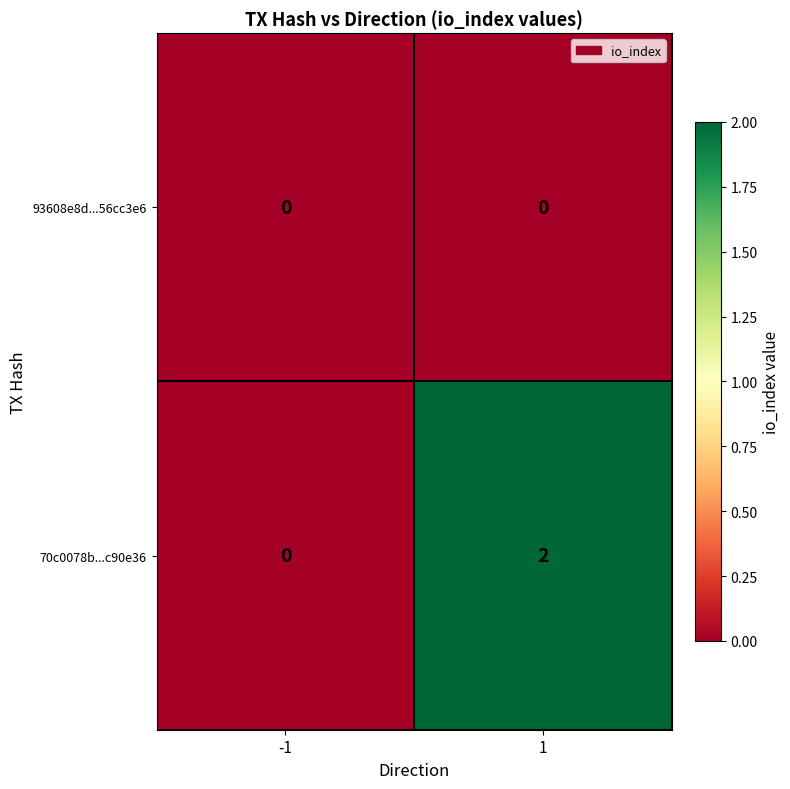

List the series in order of their overall mean, lowest first.

93608e8d...56cc3e6, 70c0078b...c90e36